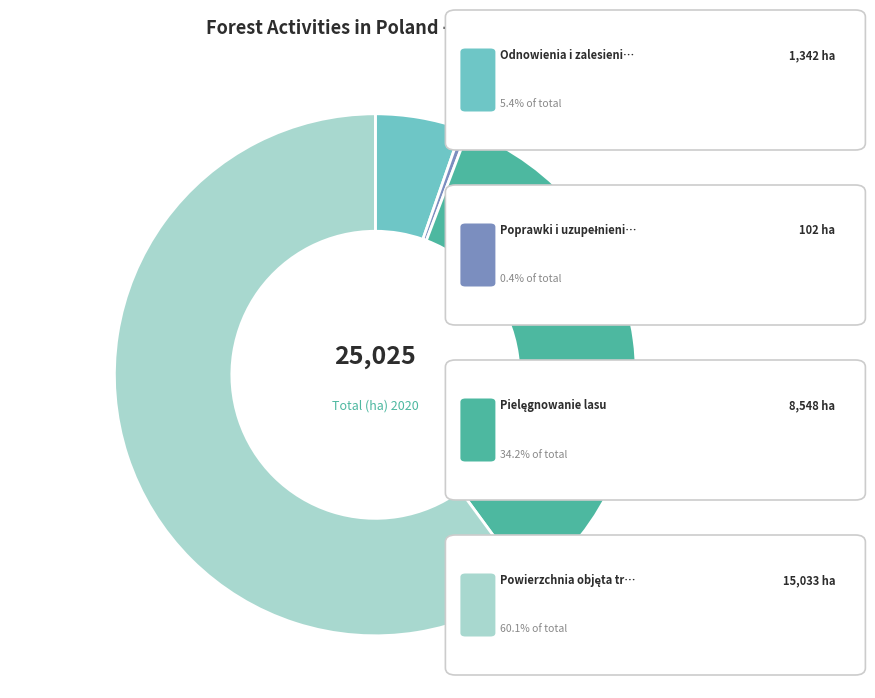

Does any single category account for the majority?

Yes